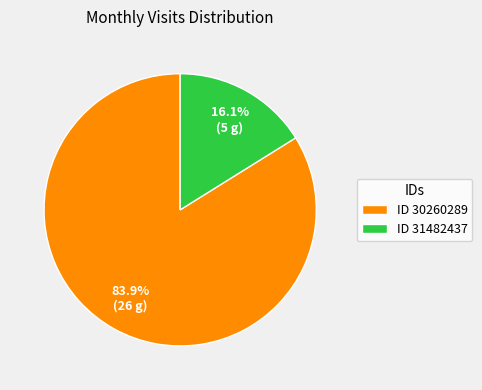

What is the total percentage of ID 31482437 and ID 30260289?

100.0%